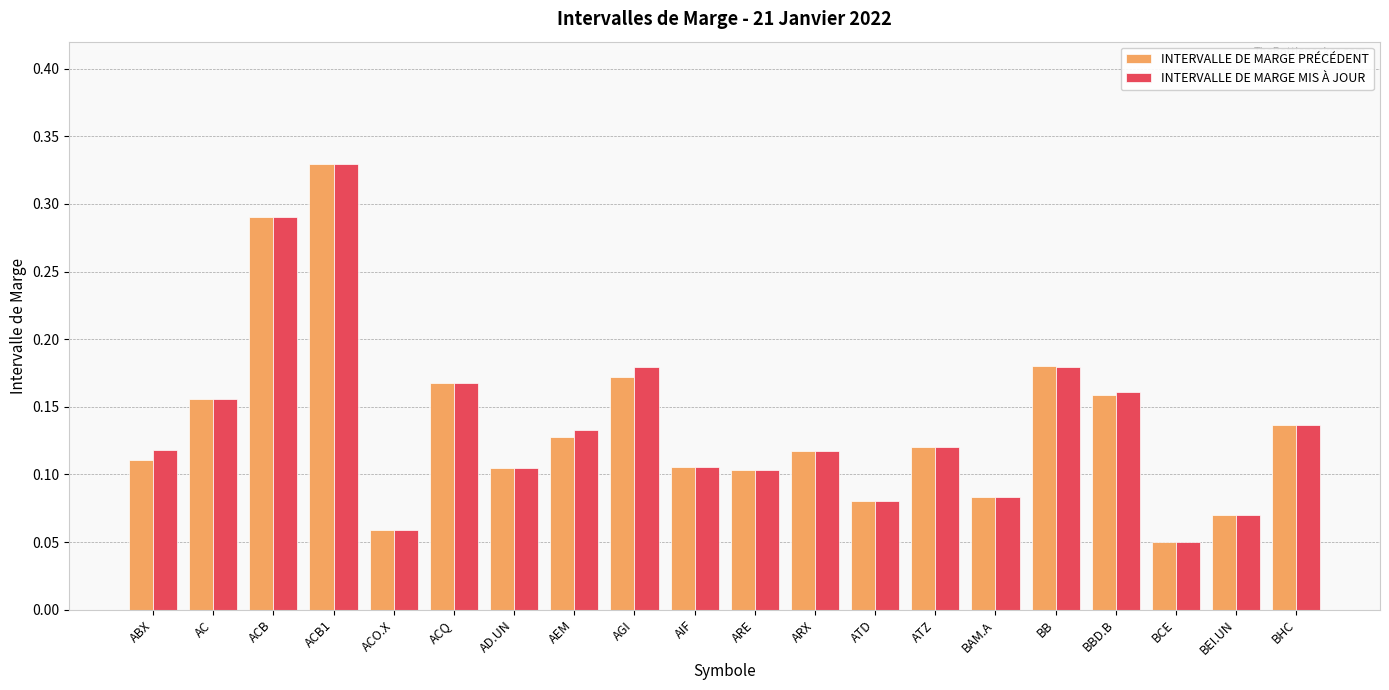

Which series has the widest spread of values?

INTERVALLE DE MARGE PRÉCÉDENT